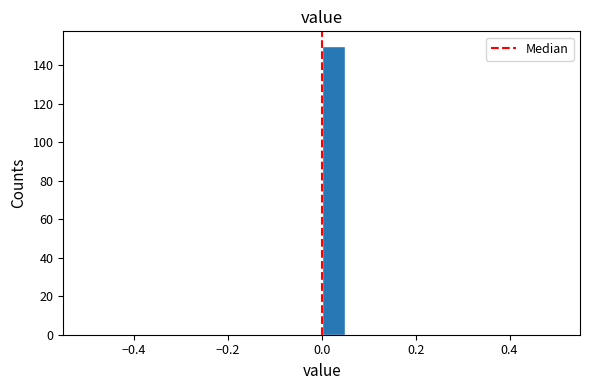

Read against the x-axis, roughly where is the centre of the tallest bar?

0.02